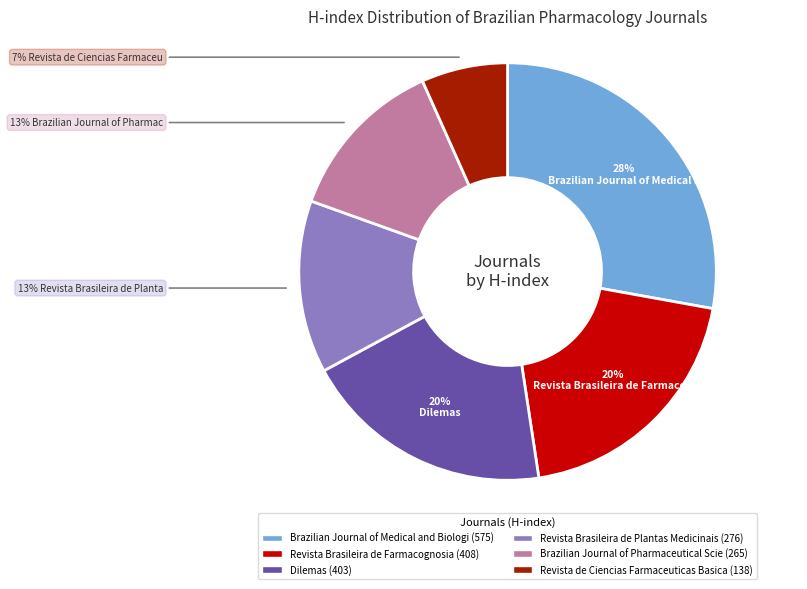

Is there a majority slice in this chart?

No